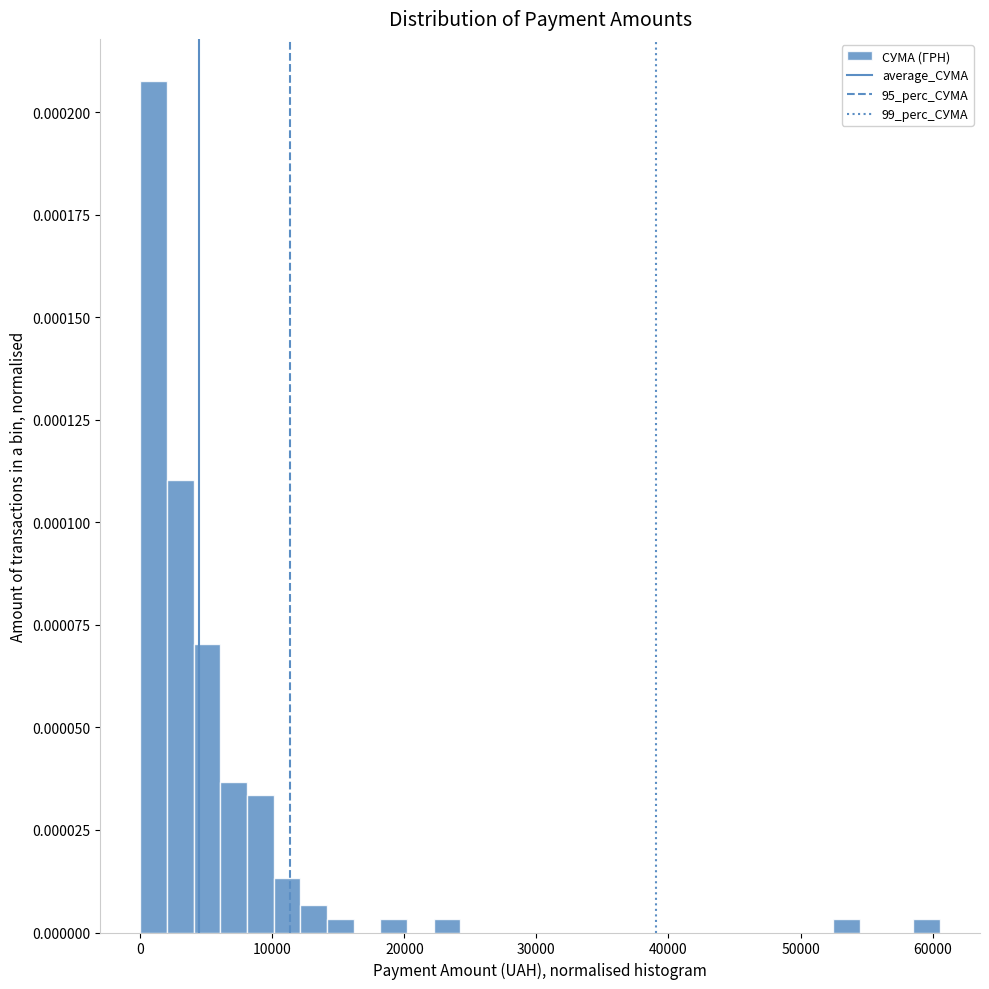

Around what value on the x-axis is the tallest bar? Give the approximate position of its centre, as read against the axis.

1000